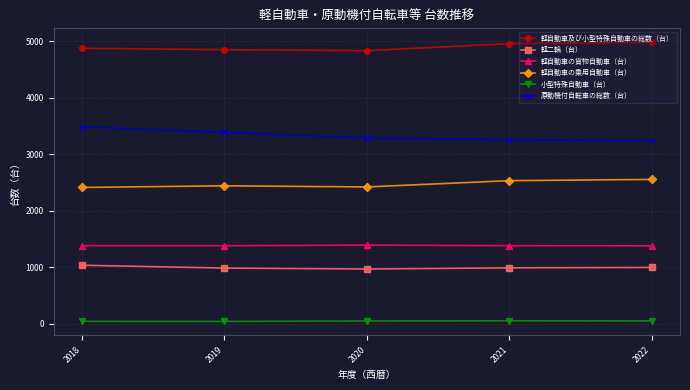

Which series has the largest total across all categories?

軽自動車及び小型特殊自動車の総数（台）